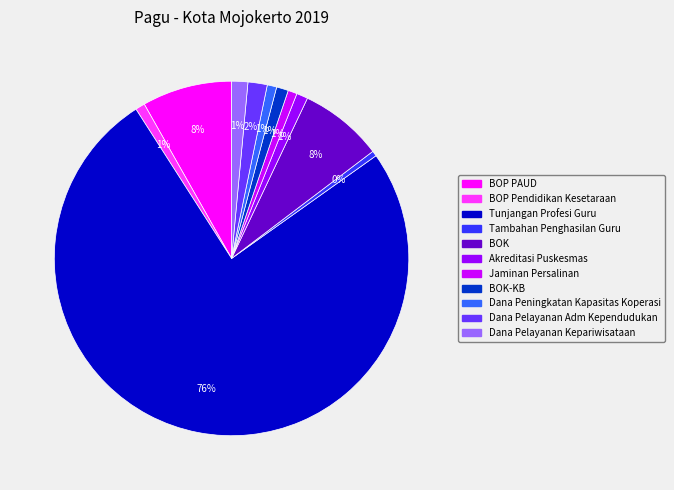

Does any single category account for the majority?

Yes